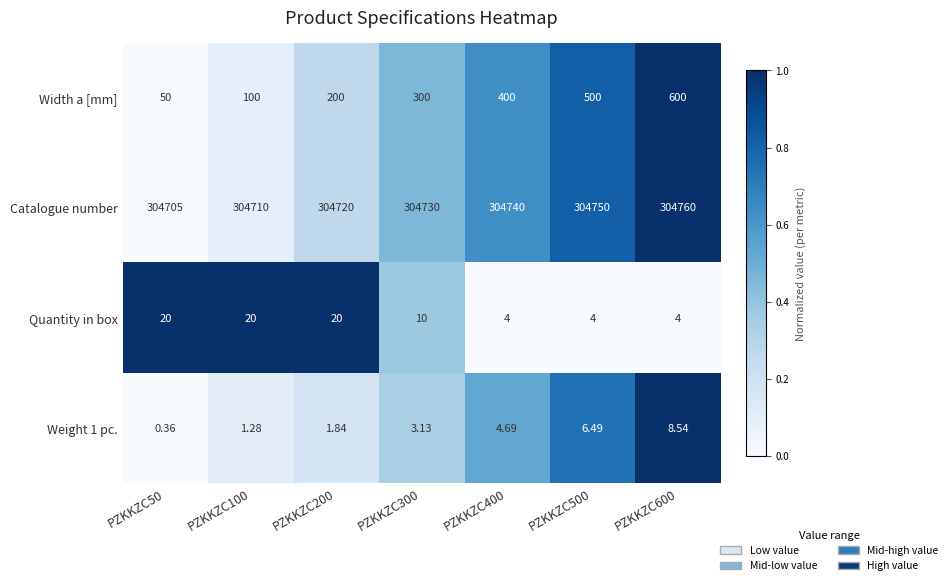

Which series has the widest spread of values?

Width a [mm]